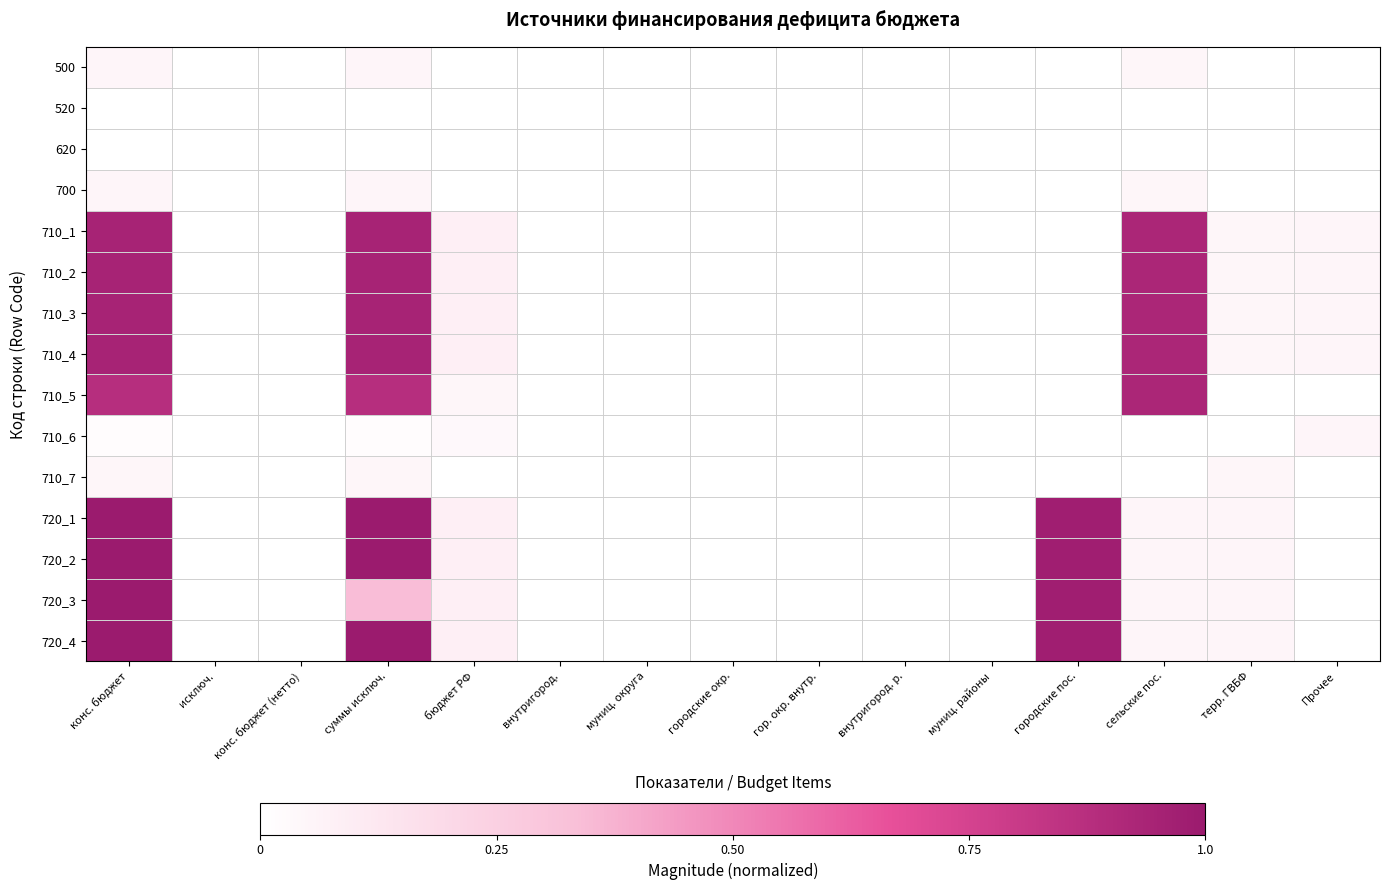

Which has a higher value, конс. бюджет (нетто) or гор. окр. внутр.?

конс. бюджет (нетто)